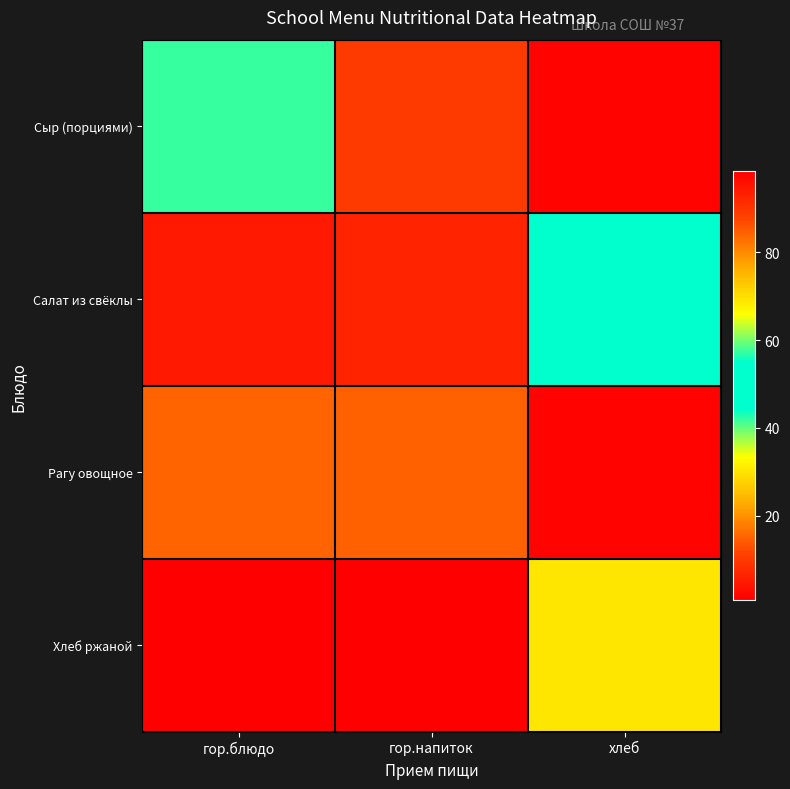

Reading left to right, list all the values displayed in this chart.

Сыр (порциями): гор.блюдо=57.4	гор.напиток=10.2	хлеб=1.4
Салат из свёклы: гор.блюдо=4.9	гор.напиток=6.5	хлеб=54.9
Рагу овощное: гор.блюдо=15.2	гор.напиток=14.7	хлеб=1.4
Хлеб ржаной: гор.блюдо=0.8	гор.напиток=98.5	хлеб=69.0